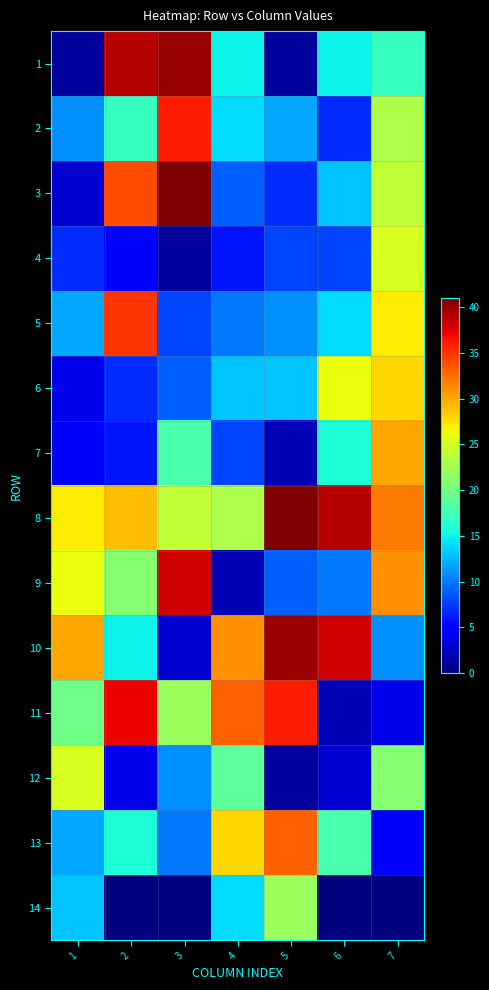

Reading left to right, extract all data points from this chart.

1: 1=1	2=39	3=40	4=15	5=1	6=15	7=17
2: 1=11	2=17	3=36	4=14	5=12	6=7	7=23
3: 1=3	2=34	3=41	4=9	5=7	6=13	7=24
4: 1=7	2=5	3=1	4=6	5=8	6=8	7=25
5: 1=12	2=35	3=8	4=10	5=11	6=14	7=27
6: 1=4	2=7	3=9	4=13	5=13	6=26	7=28
7: 1=5	2=6	3=18	4=8	5=2	6=16	7=30
8: 1=27	2=29	3=24	4=23	5=41	6=39	7=32
9: 1=26	2=21	3=38	4=2	5=9	6=10	7=31
10: 1=30	2=15	3=3	4=31	5=40	6=38	7=11
11: 1=20	2=37	3=22	4=33	5=36	6=2	7=4
12: 1=25	2=4	3=11	4=19	5=1	6=3	7=21
13: 1=12	2=16	3=10	4=28	5=33	6=18	7=5
14: 1=13	2=0	3=0	4=14	5=22	6=0	7=0